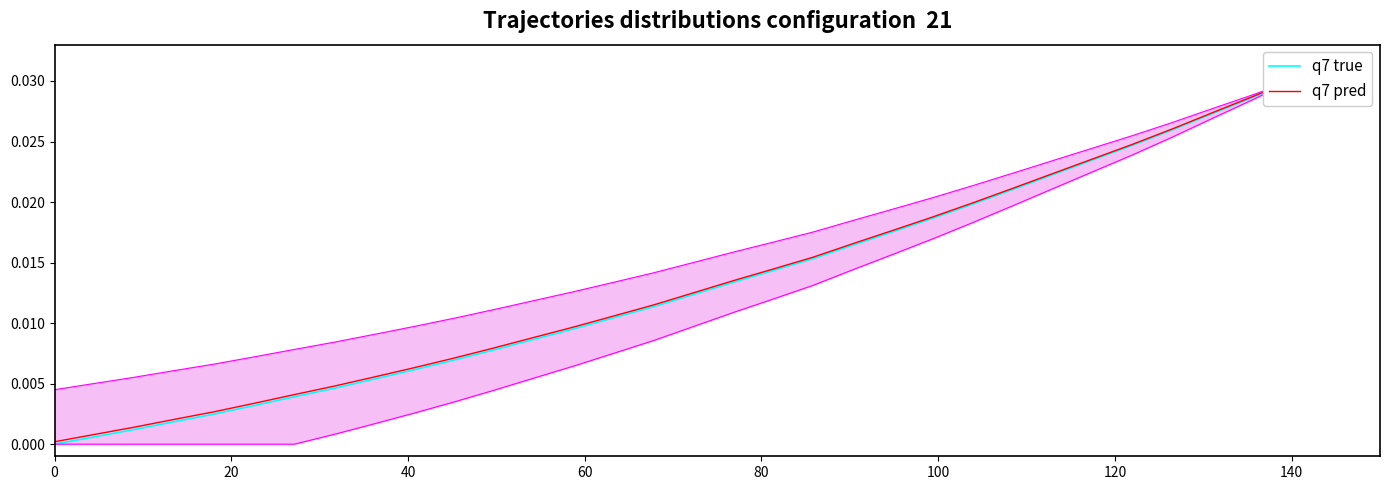

The value of q7 pred at 22 is 0.0. True or false?

False